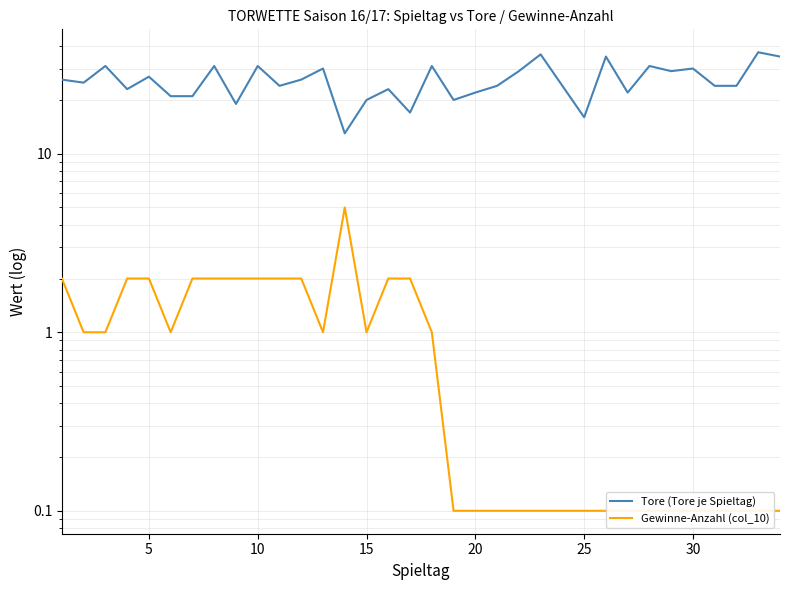

Does the chart have visible grid lines?

Yes